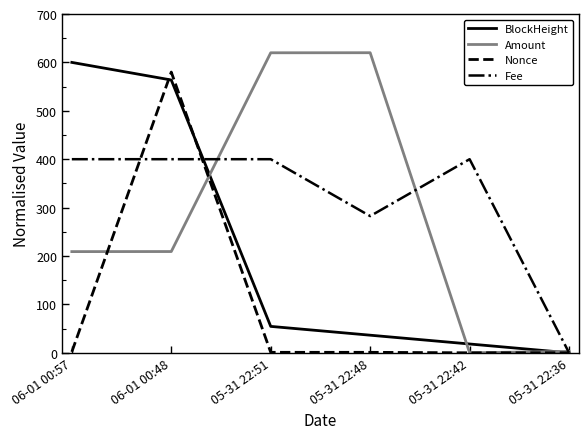

List the series in order of their peak value, highest first.

Amount, BlockHeight, Nonce, Fee